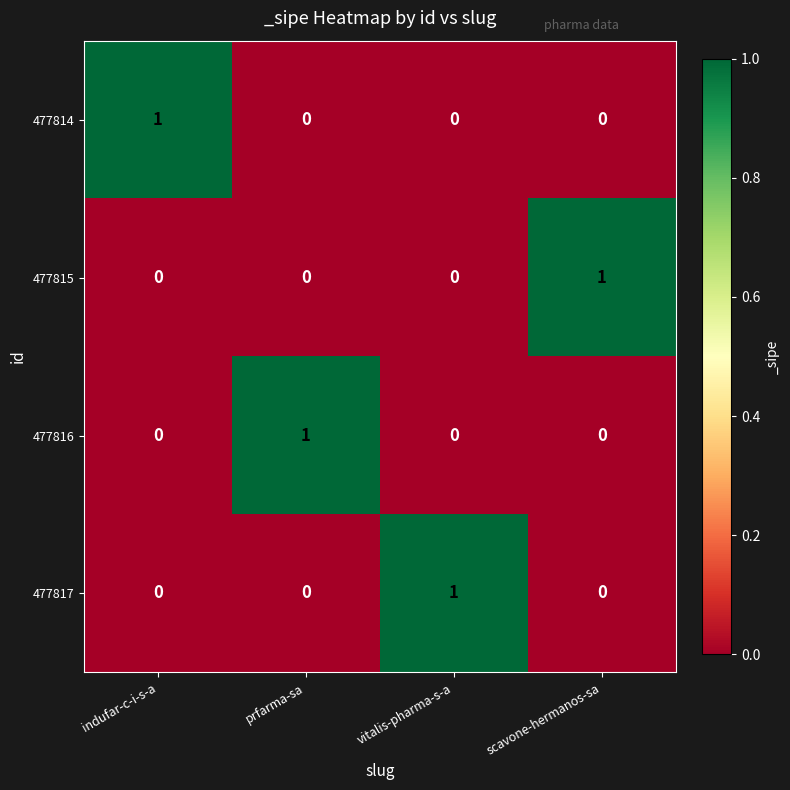

At how many categories does at least one series exceed 0?

4